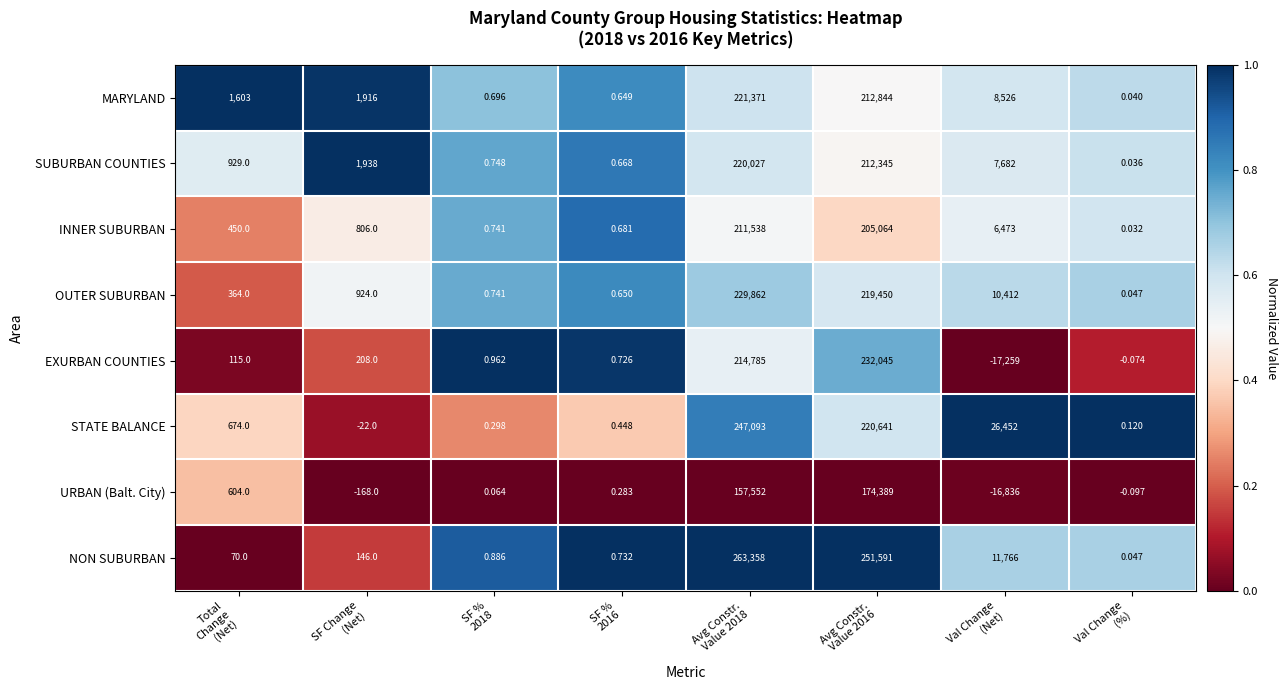

What is the spread (max minus min) of values at Avg Constr.
Value 2016?

77202.0